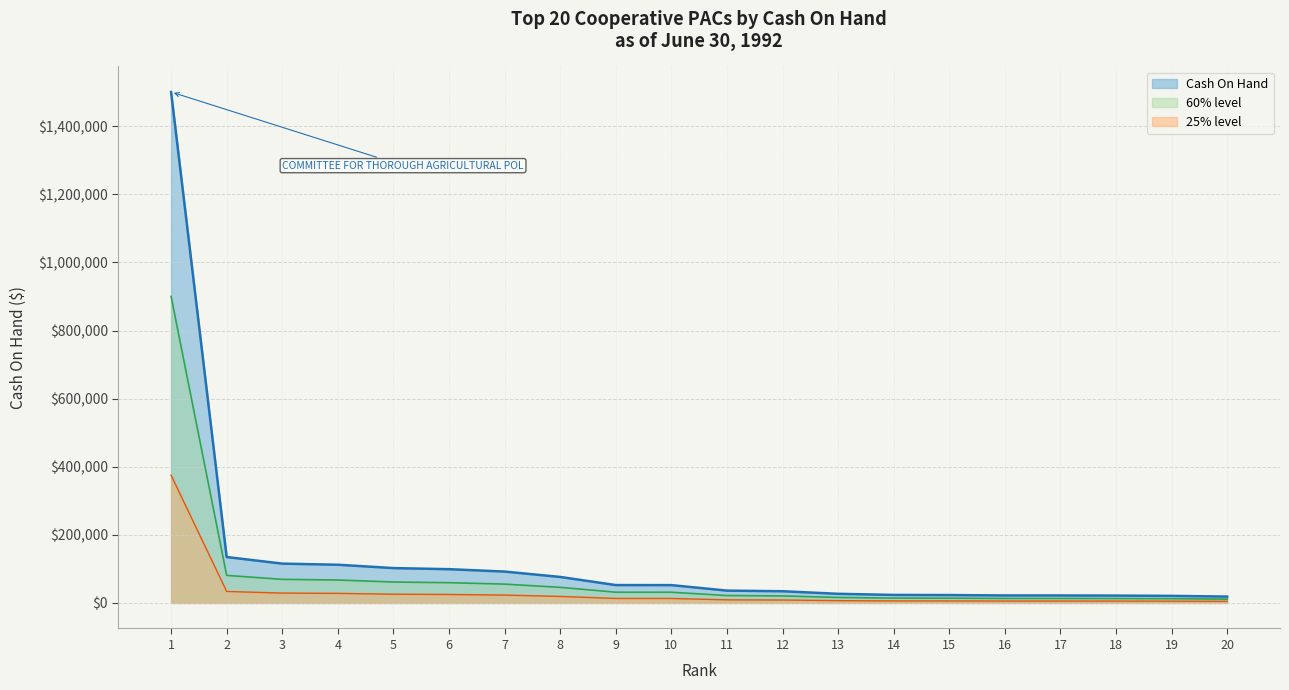

Where does the data first go above 52290?

1